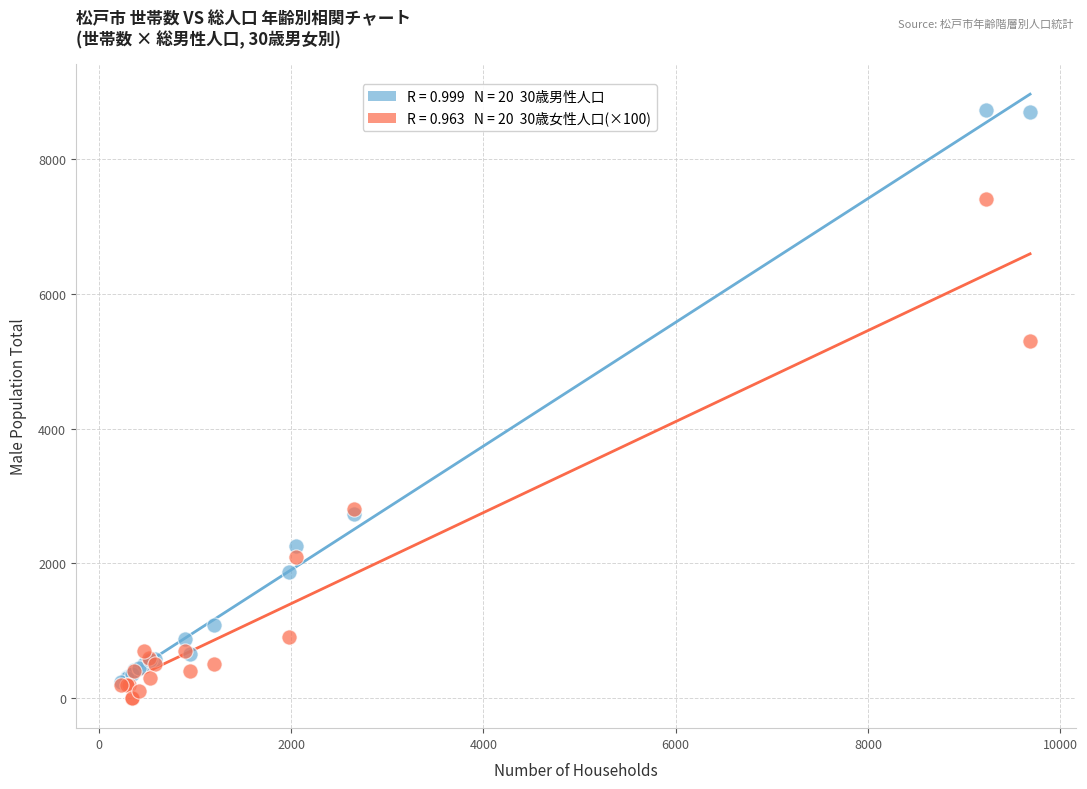

Across all series, what Y value is closest to 4365?

5300